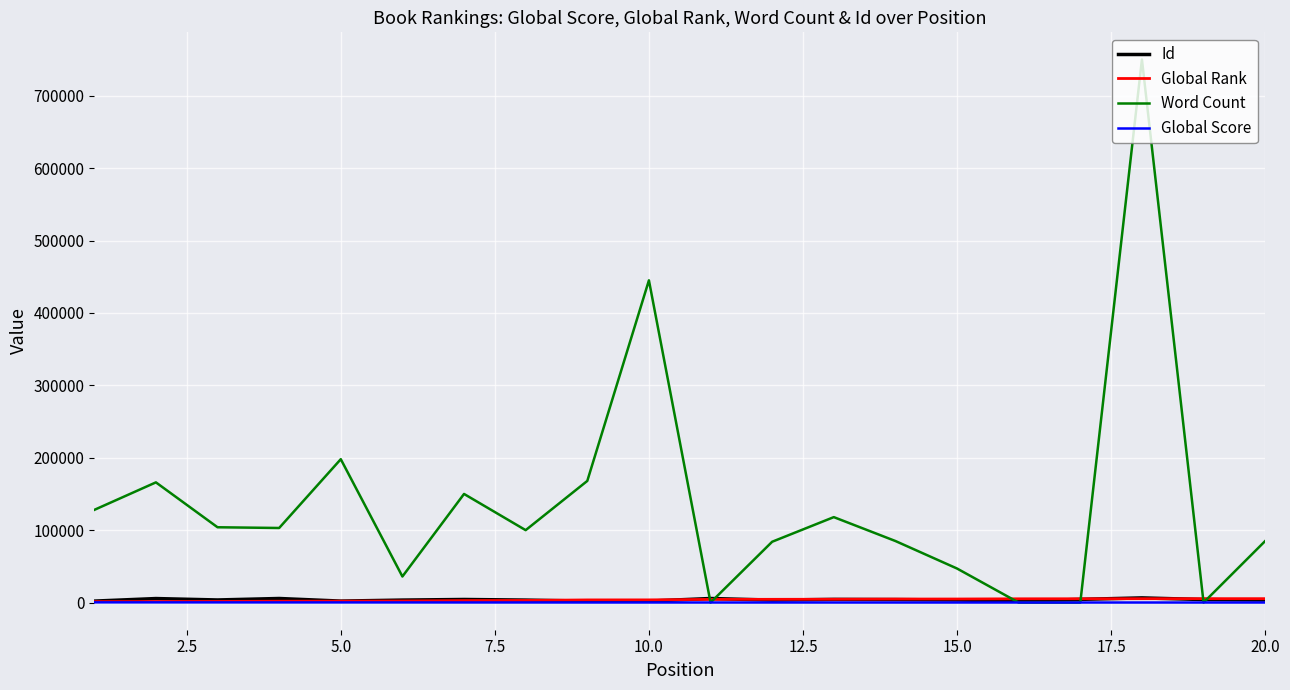

How many intersections are there between Global Rank and Id?

5